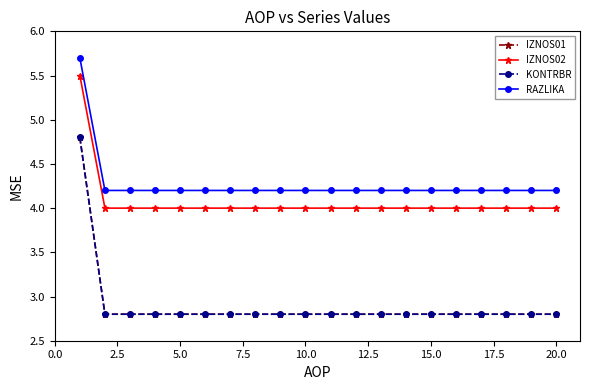

Count the number of data series in this chart.

4